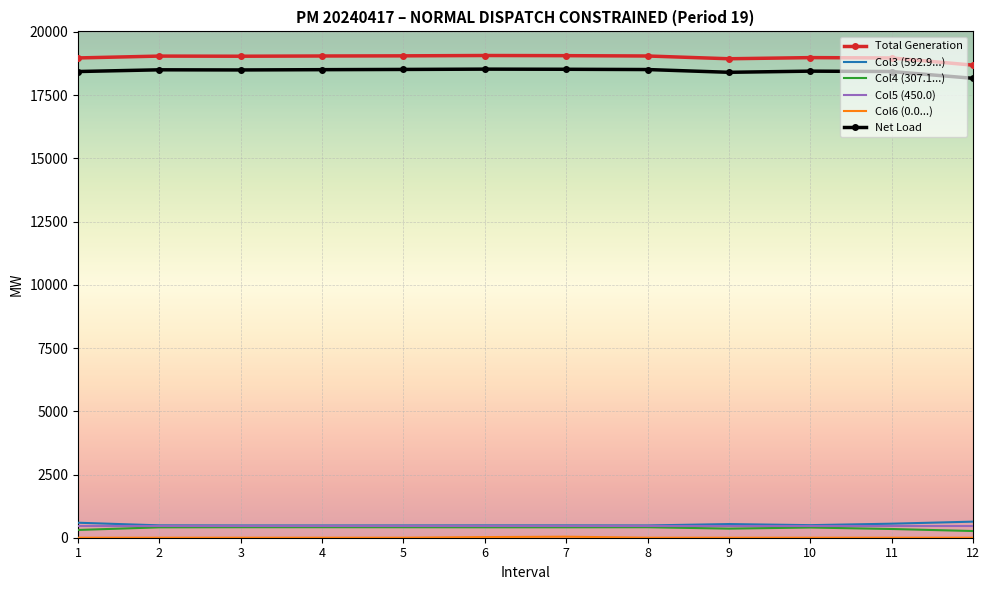

What is the total value across all series at 2?

38899.4